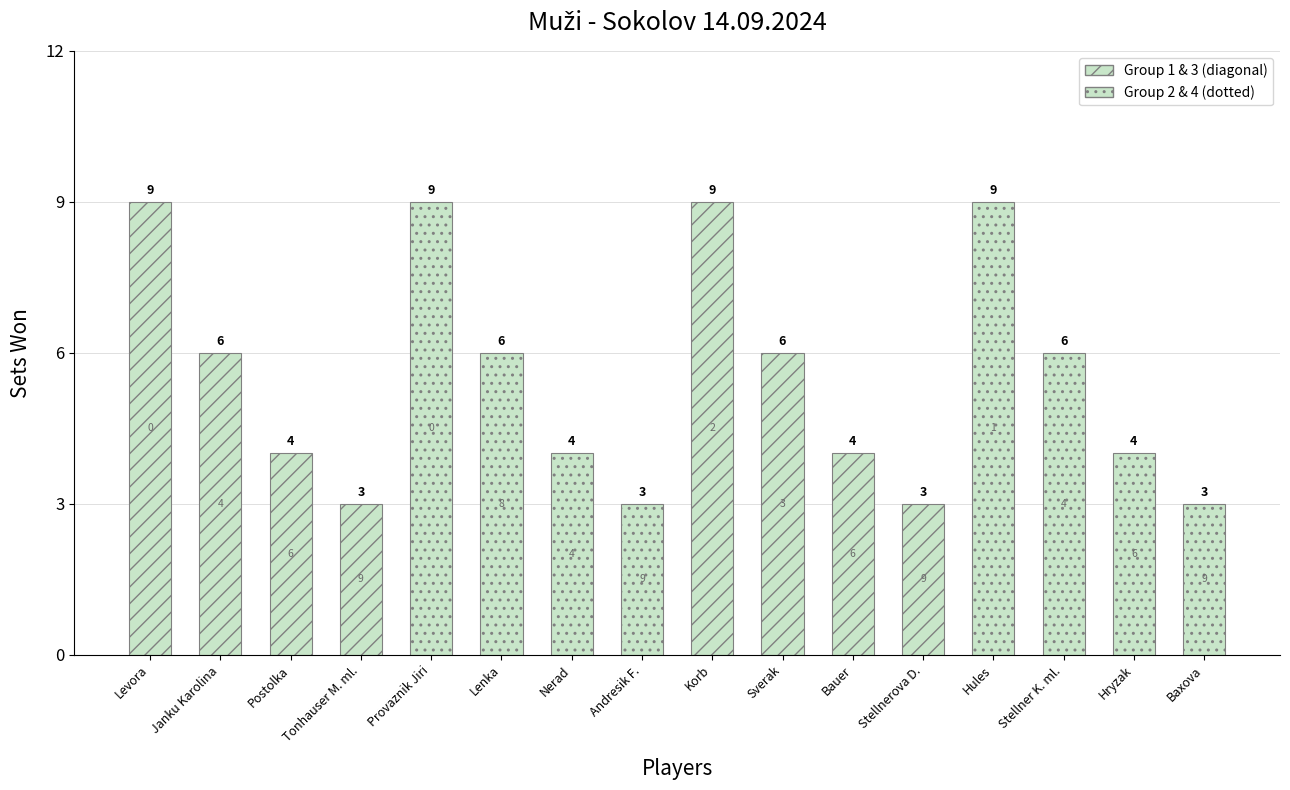

What is the sum of all 3rd place (wins) values?

56